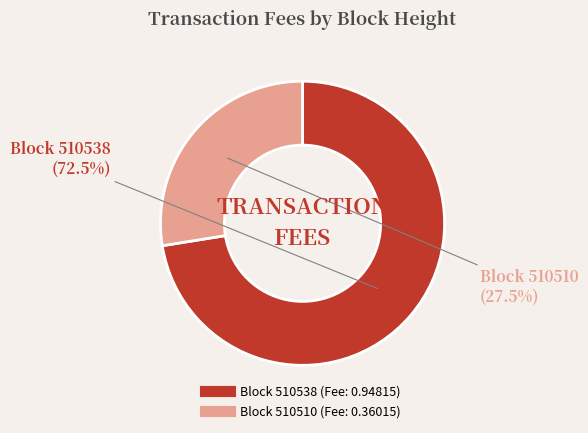

Is there a majority slice in this chart?

Yes